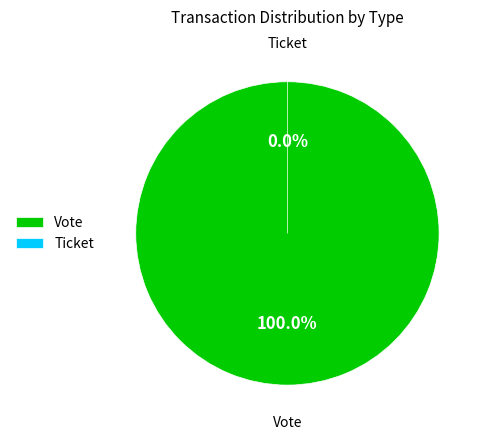

Which slice is the smallest?

Ticket